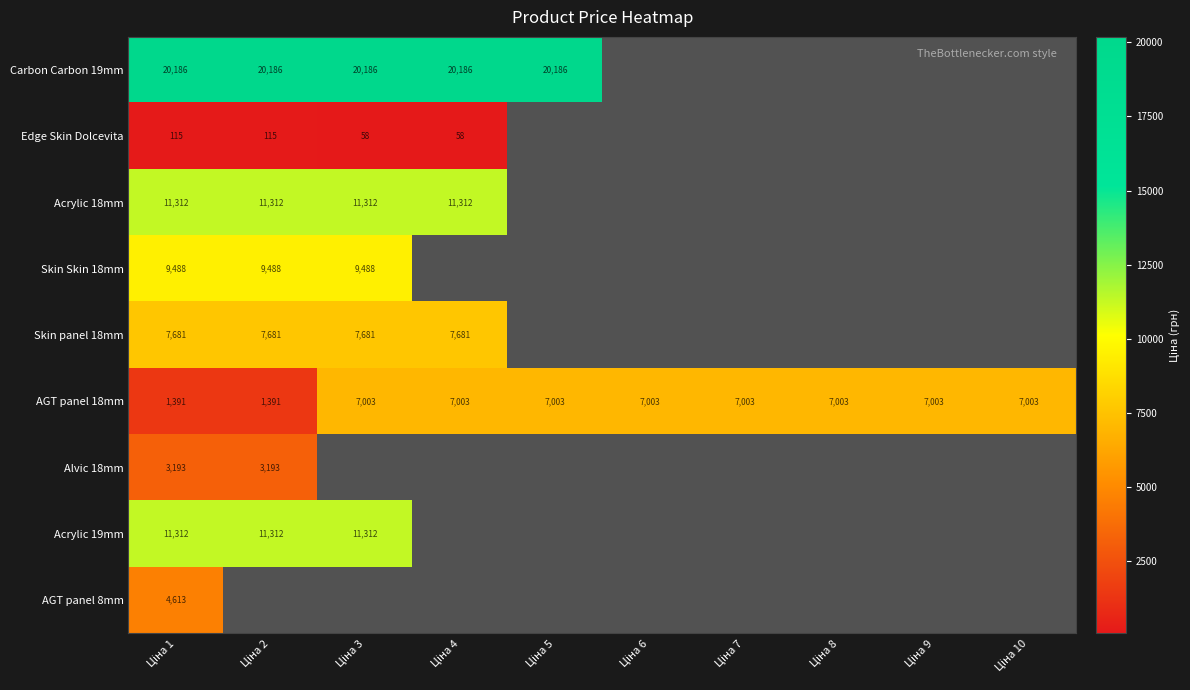

Where does the AGT panel 18mm series first go above 7002?

Ціна 3